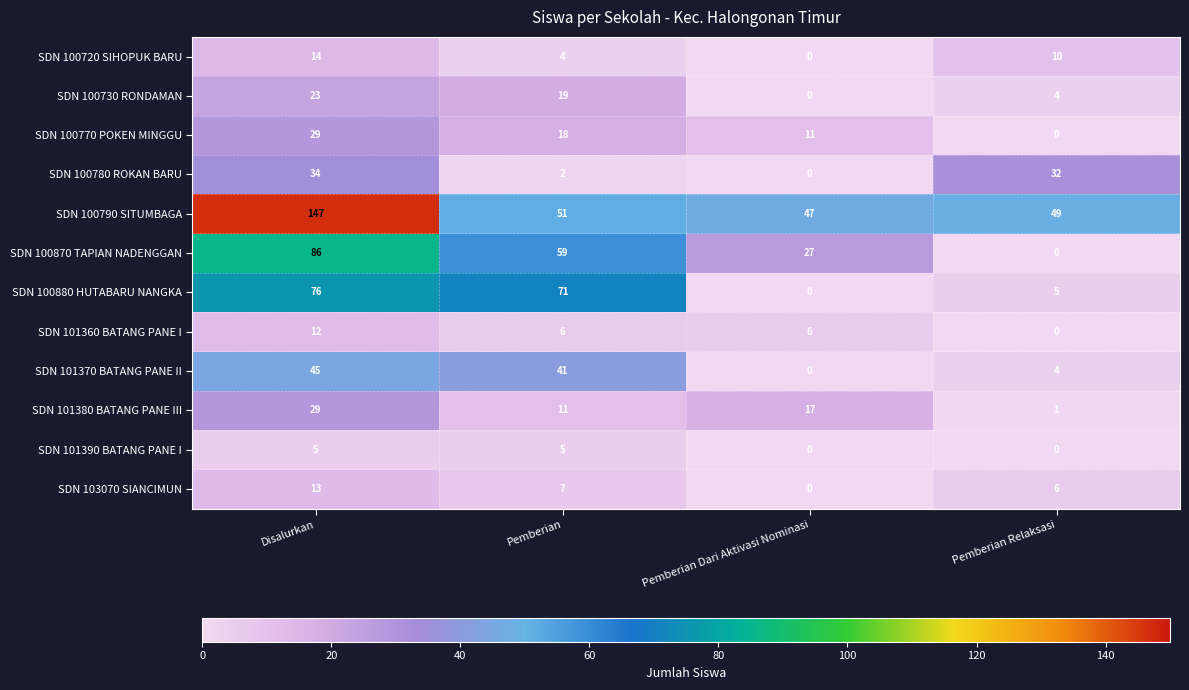

Is the value of SDN 100880 HUTABARU NANGKA at Pemberian greater than the value of SDN 100720 SIHOPUK BARU at Pemberian?

Yes